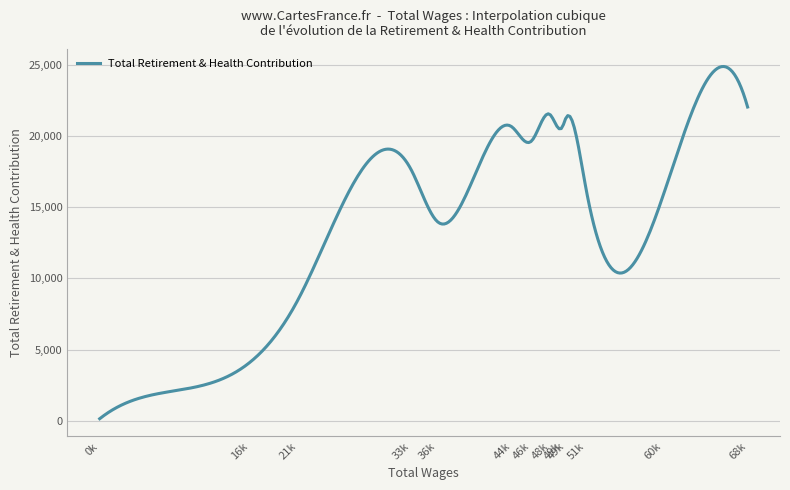

What is the difference between the maximum and minimum values?

24756.9